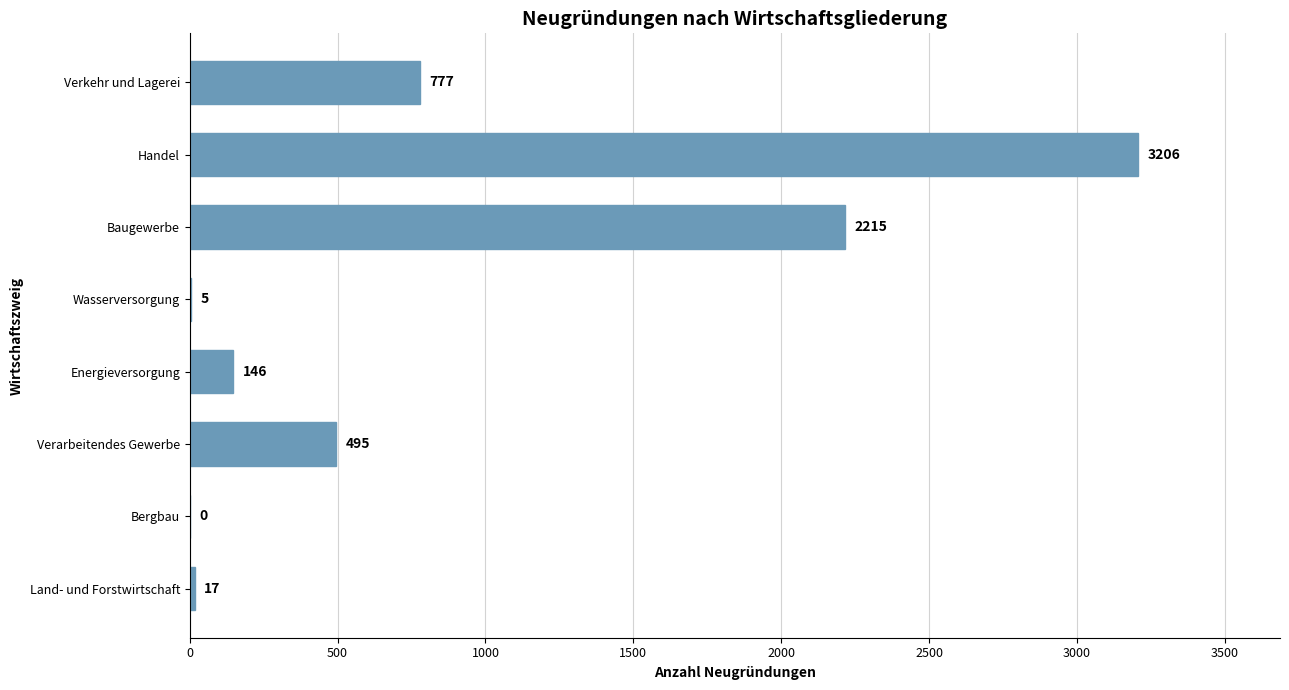

What is the maximum value shown in the chart?

3206